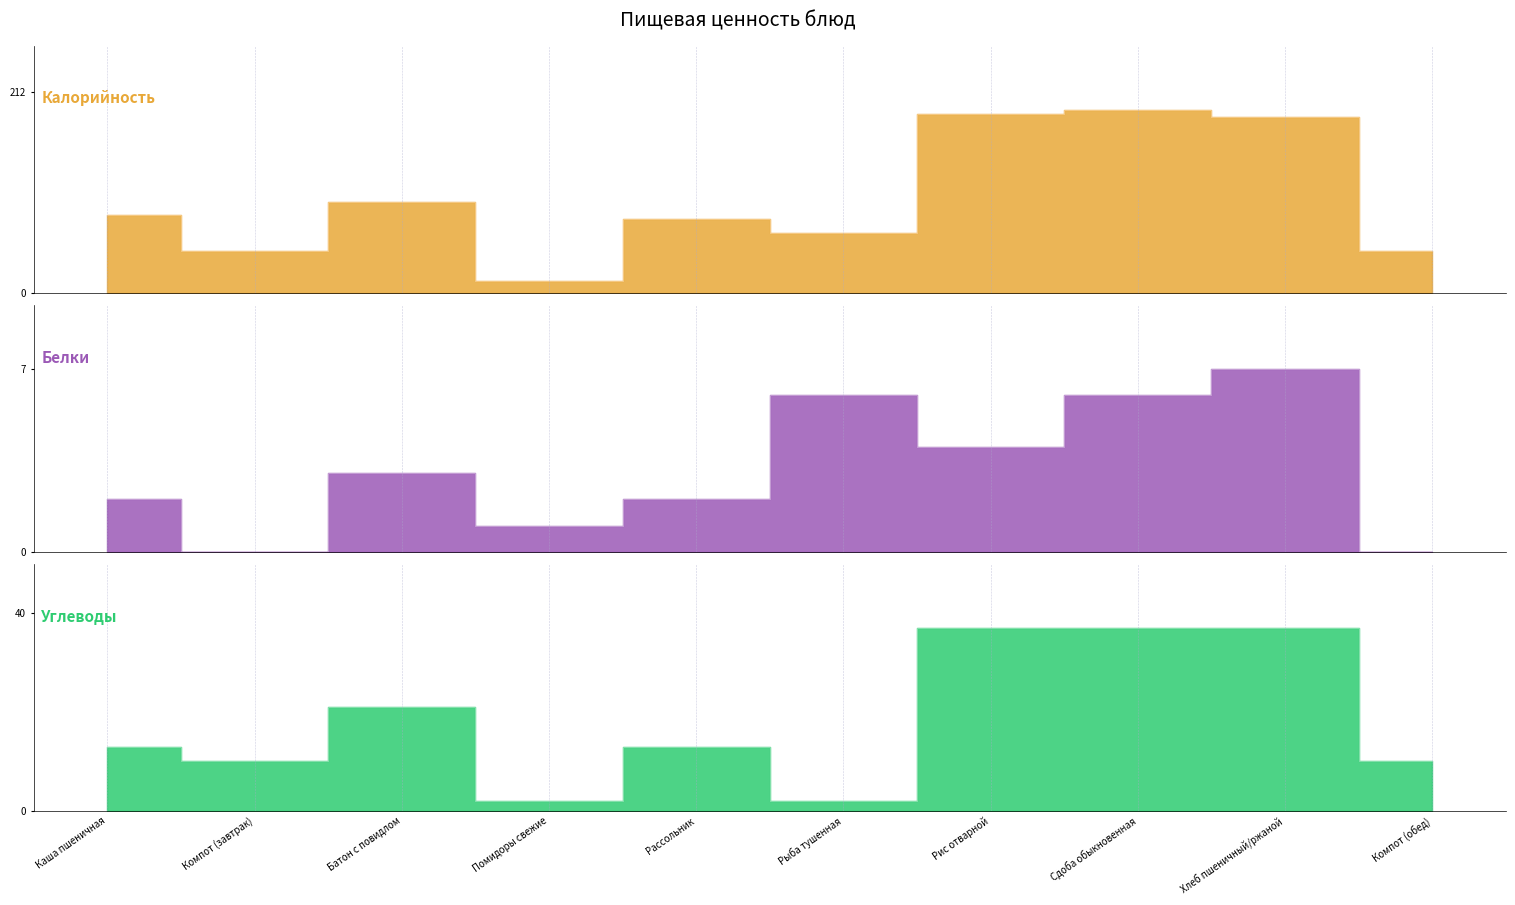

What is the label of the 2nd point from the right?

Хлеб пшеничный/ржаной